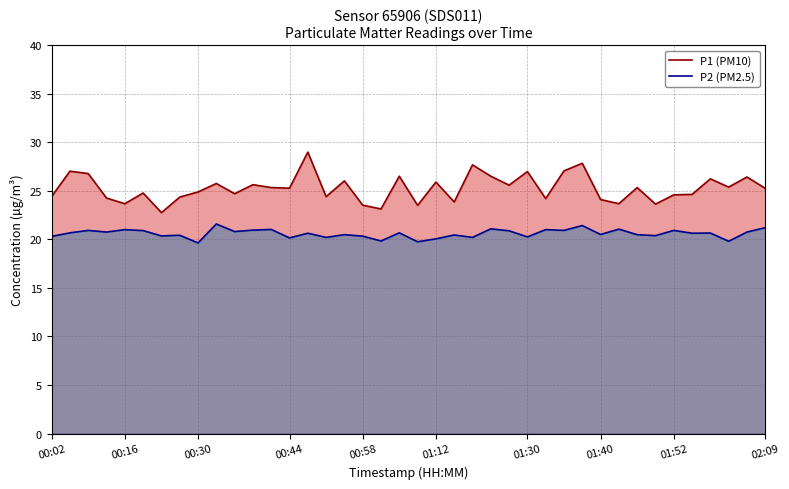

What is the minimum value shown in the chart?

19.6